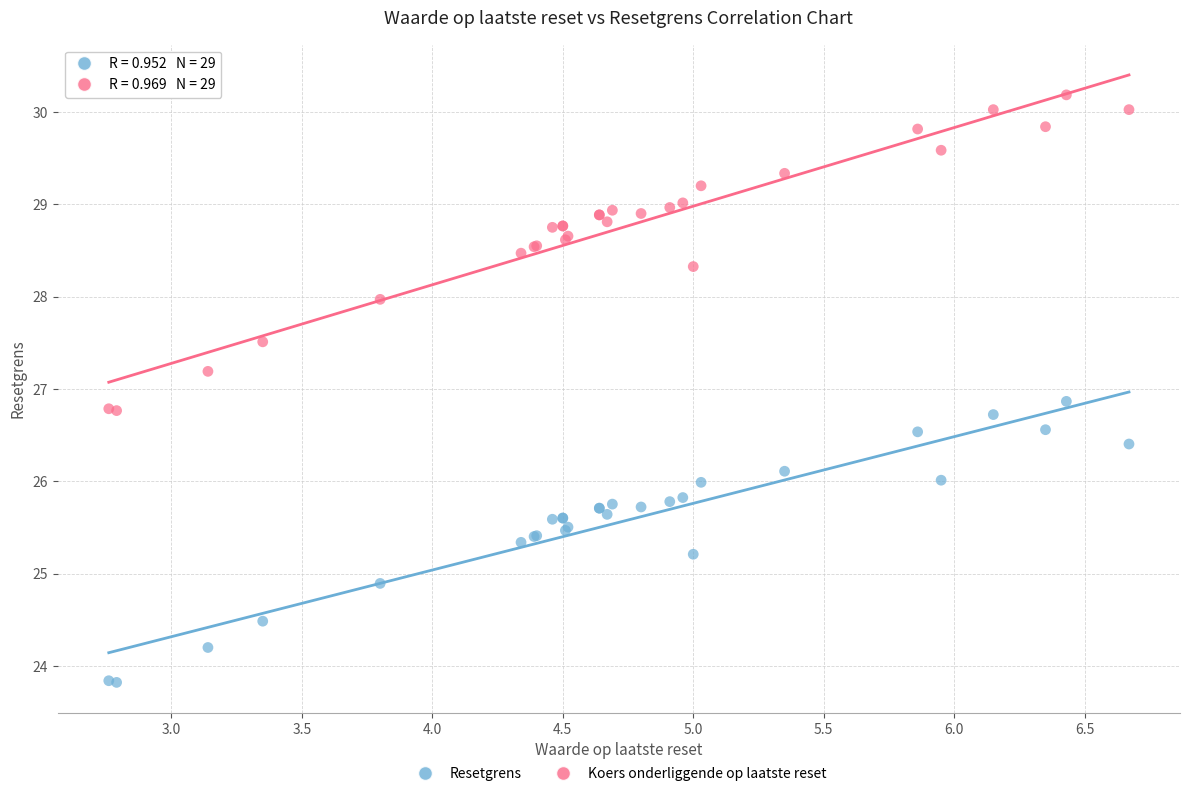

Which series reaches the minimum Y coordinate?

Resetgrens